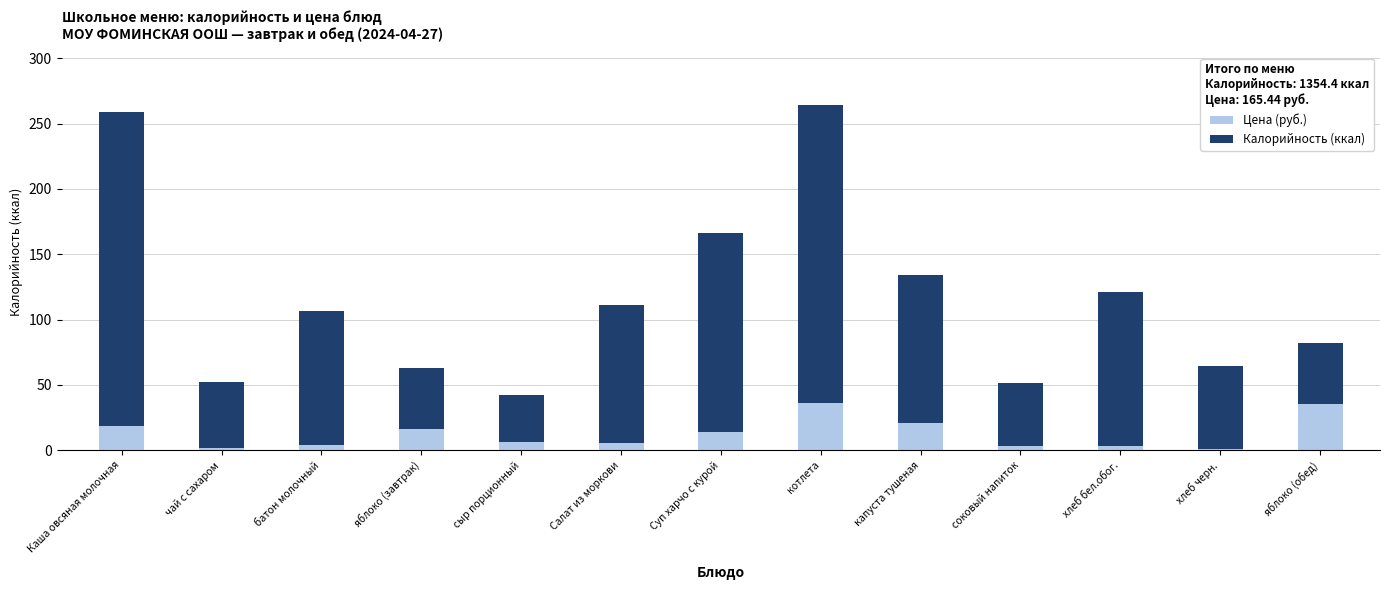

At which label does Цена (руб.) first exceed 6?

Каша овсяная молочная